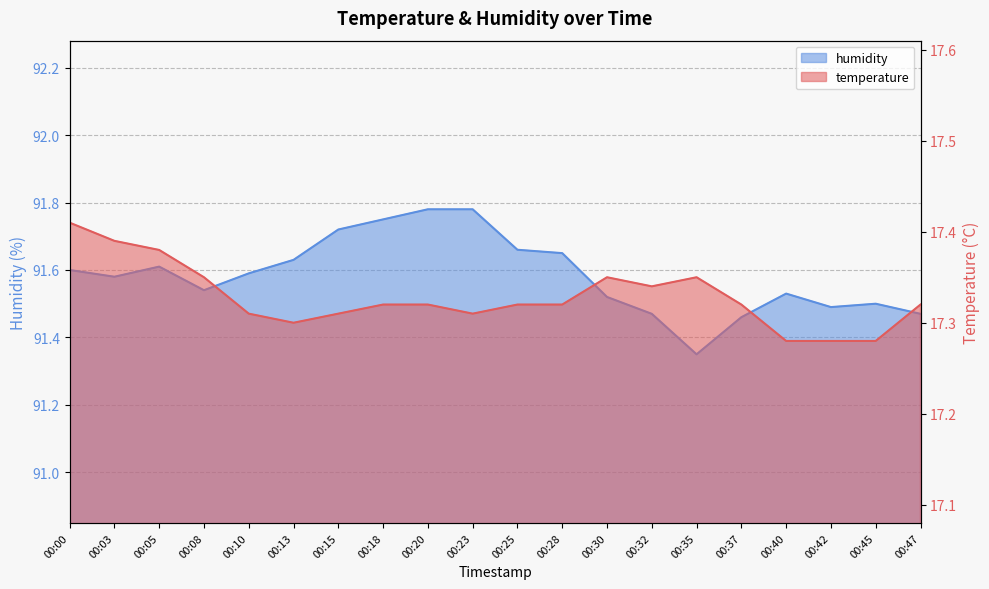

True or false: temperature and humidity cross at least once.

False